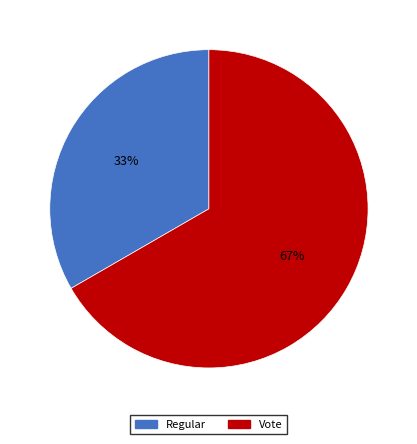

Do Regular and Vote together represent more than half of the pie?

Yes